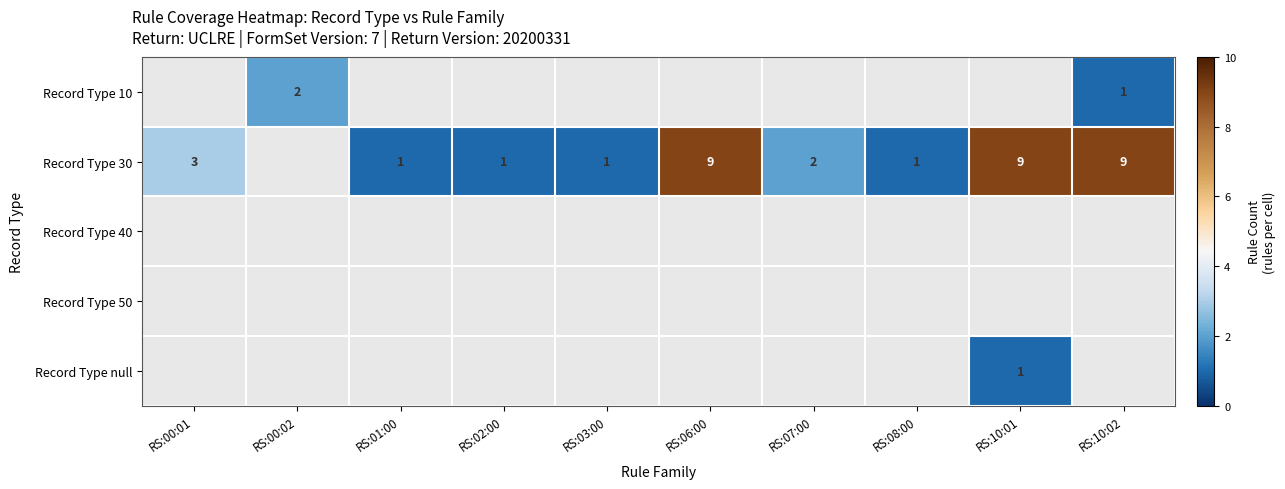

True or false: Record Type 30 has a value of 1 at RS:03:00.

True